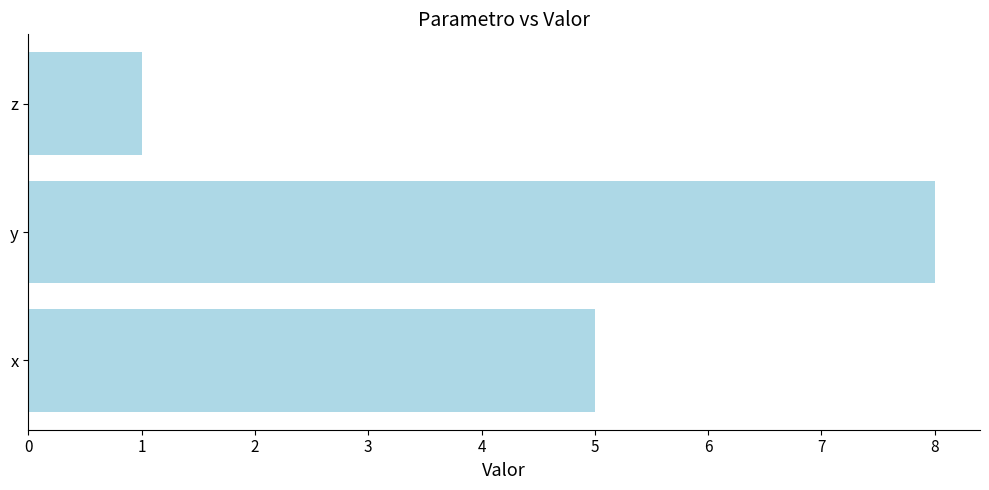

Count the number of categories in the chart.

3